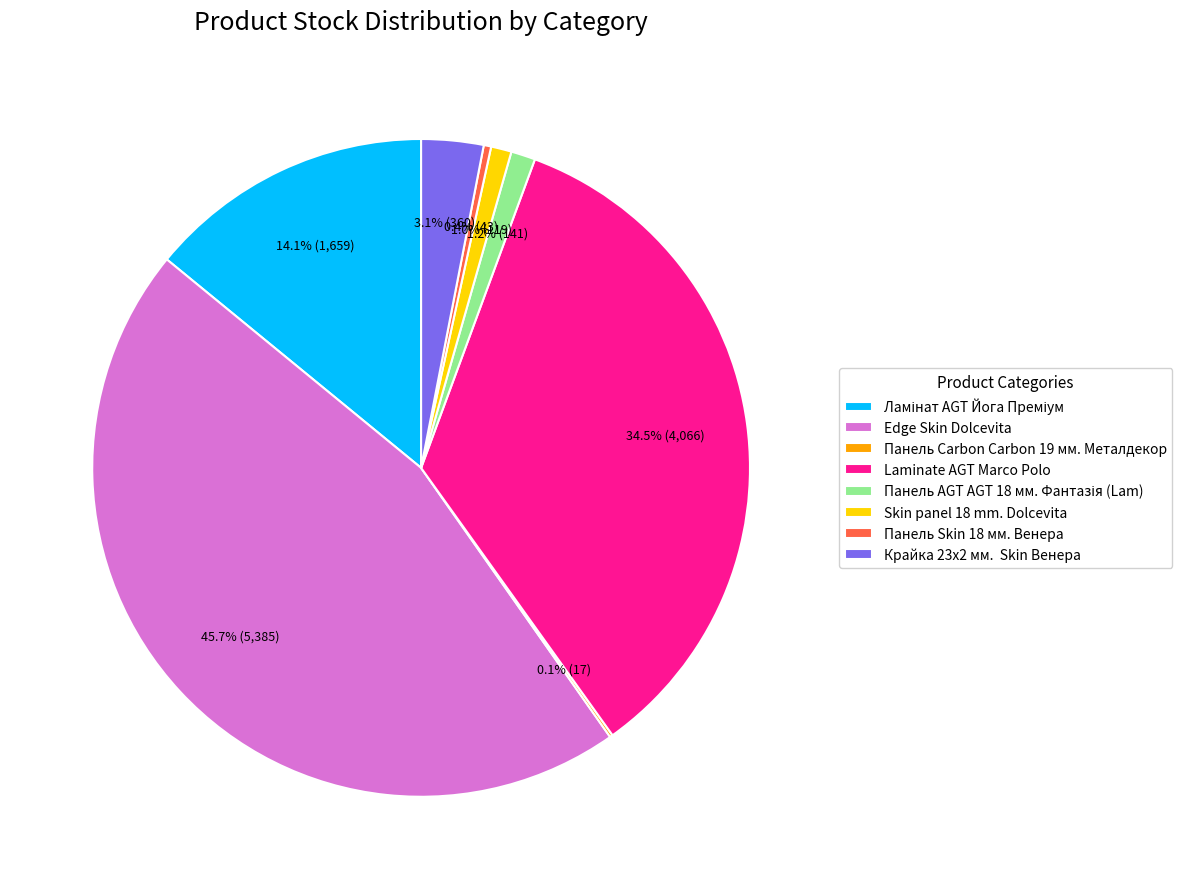

Which category has the biggest portion of the pie?

Edge Skin Dolcevita